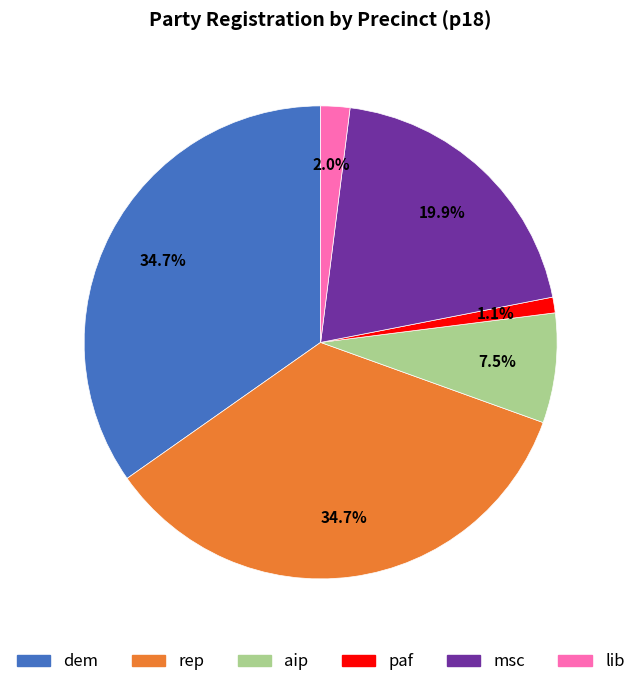

Does any single category account for the majority?

No